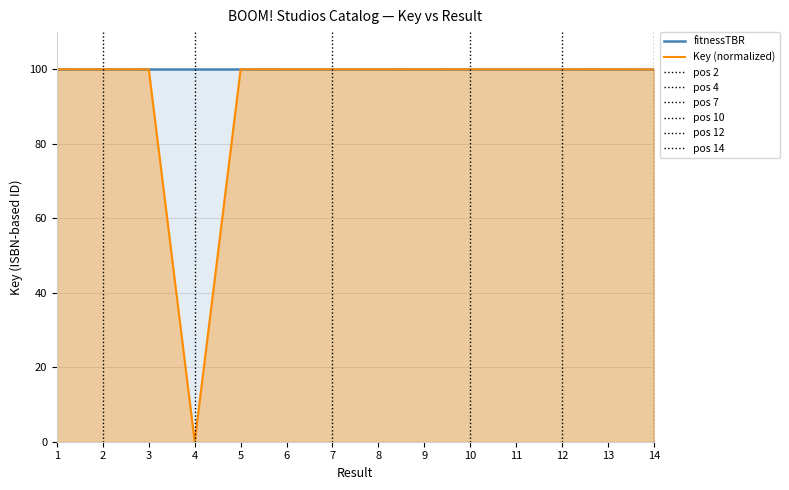

The value of Key (normalized) at 12 is 66.1. True or false?

False